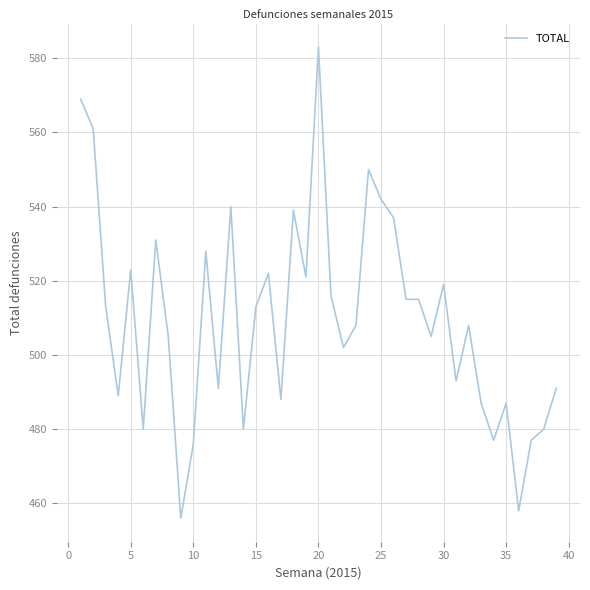

What is the greatest value displayed?

583